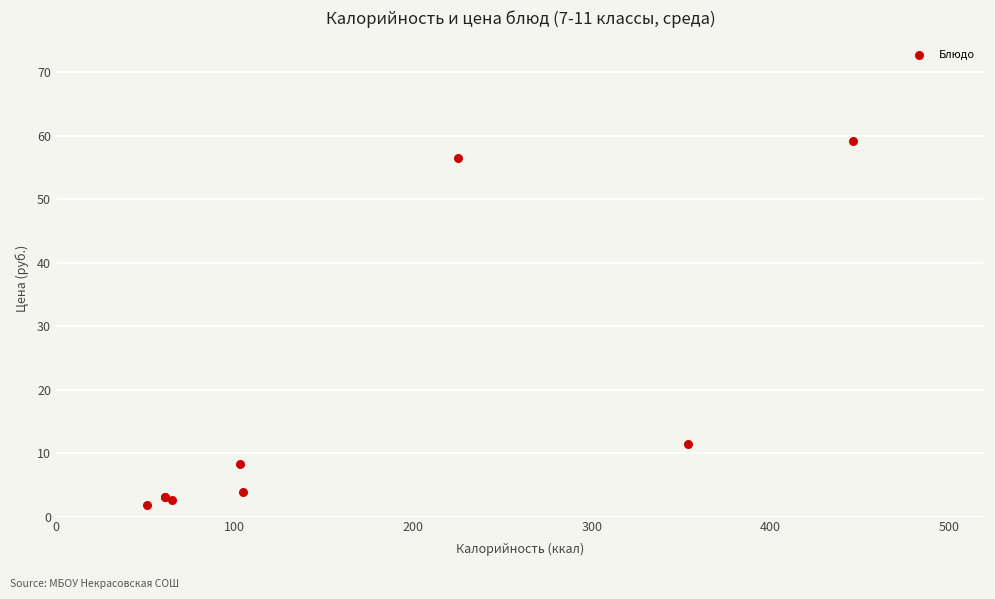

What Y value in the scatter plot is closest to 30?

11.5